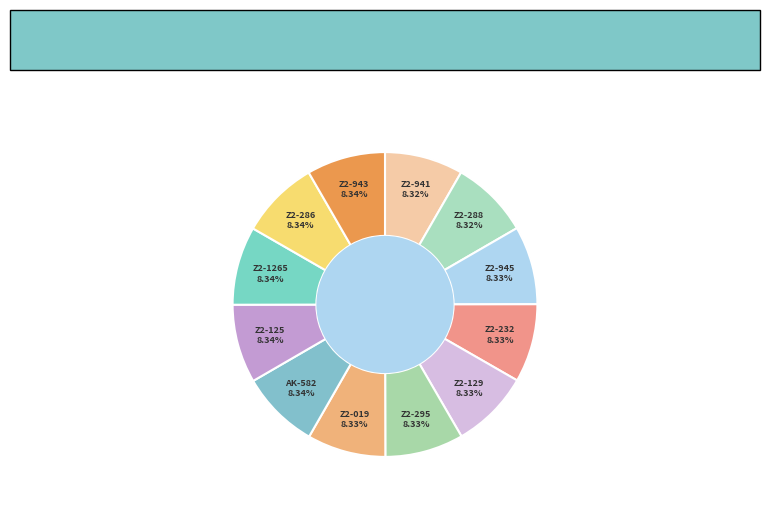

Does Z2-129 represent more than half of the total?

No